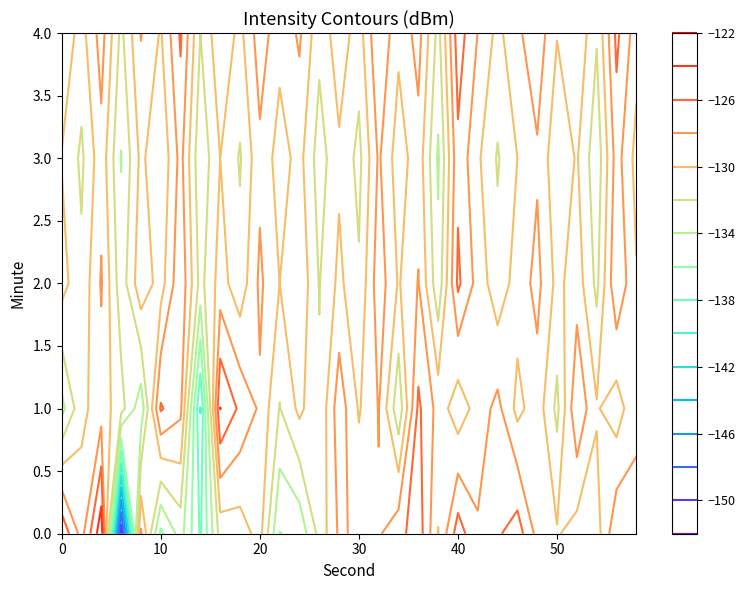

How many values in the 4 series exceed -128?

10